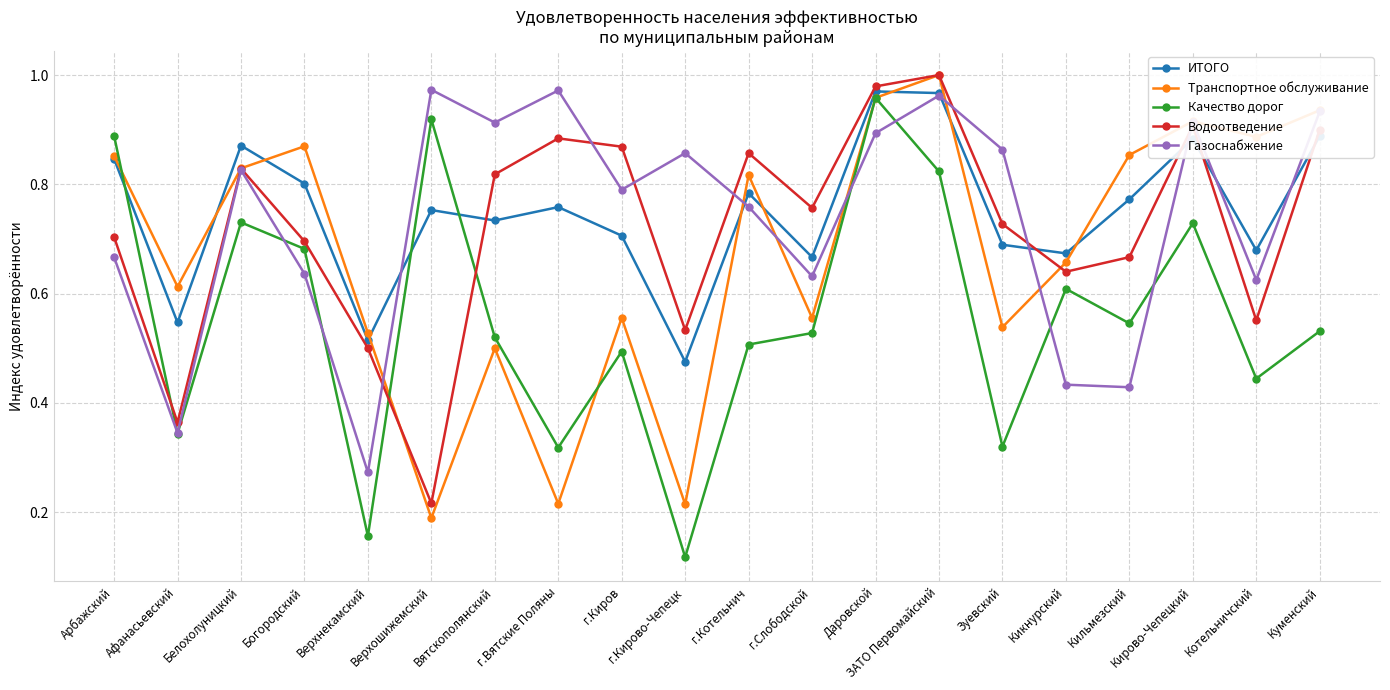

Which category has the lowest value in the Водоотведение series?

Верхошижемский